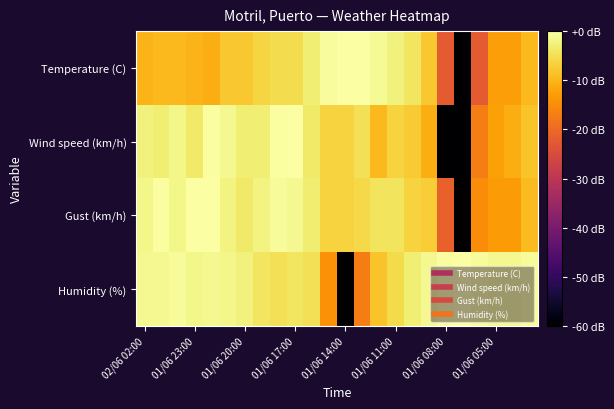

How many categories are shown in the chart?

24